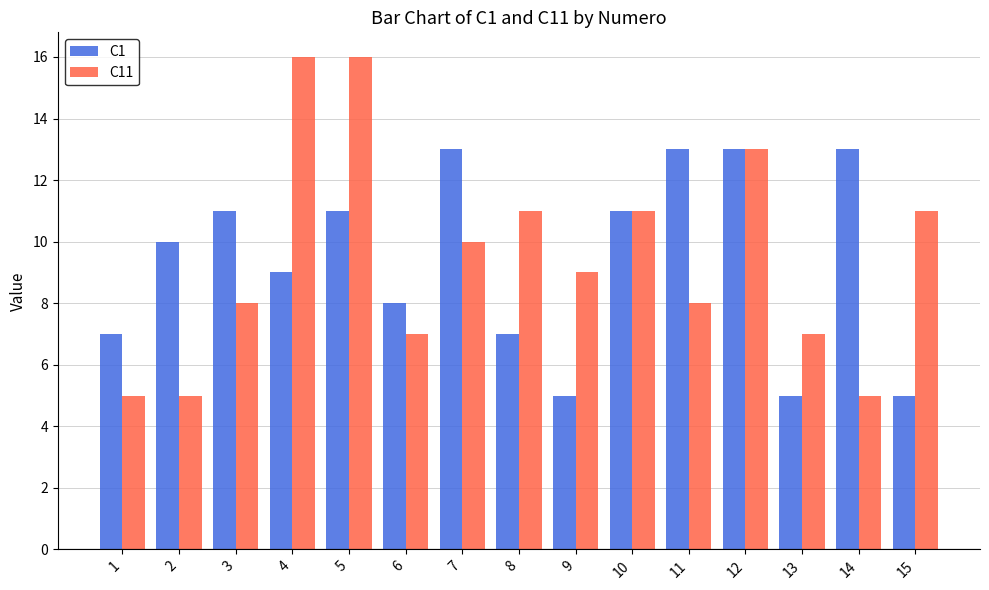

Reading left to right, extract all data points from this chart.

C1: 7	10	11	9	11	8	13	7	5	11	13	13	5	13	5
C11: 5	5	8	16	16	7	10	11	9	11	8	13	7	5	11